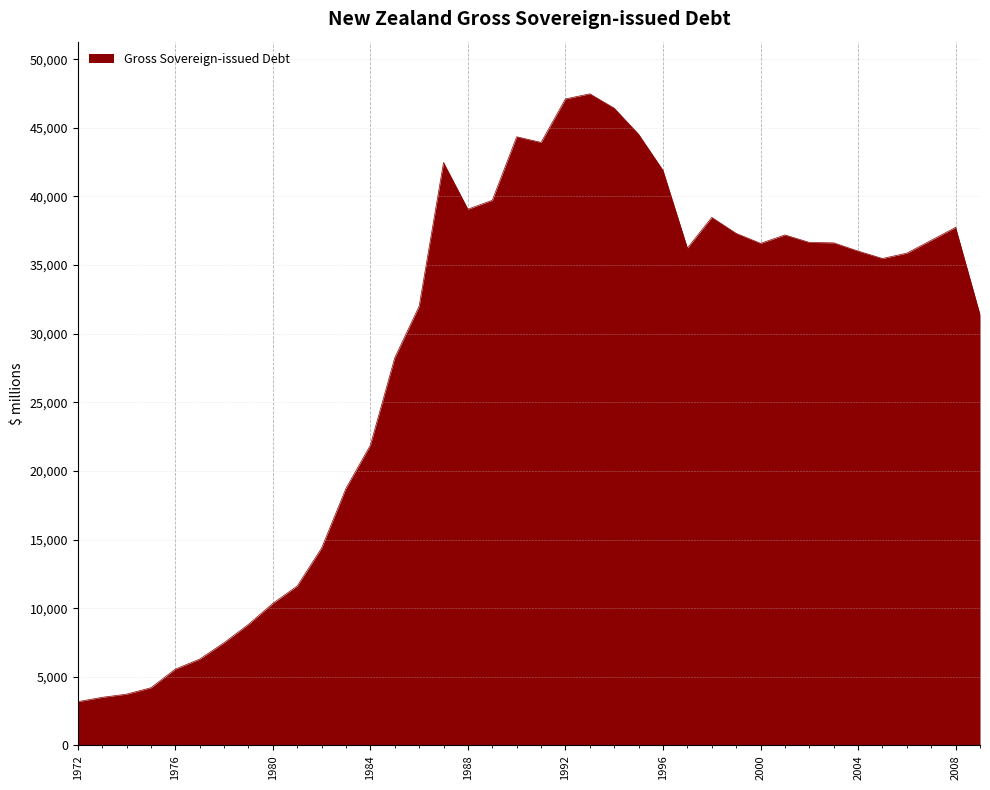

What is the smallest value displayed?

3186.5